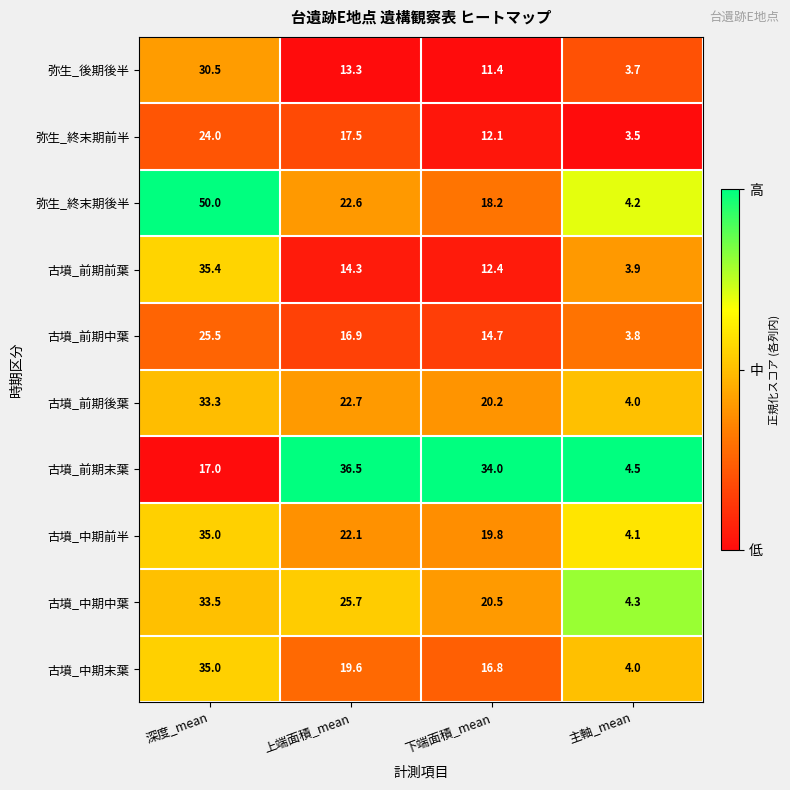

Count the number of data series in this chart.

10